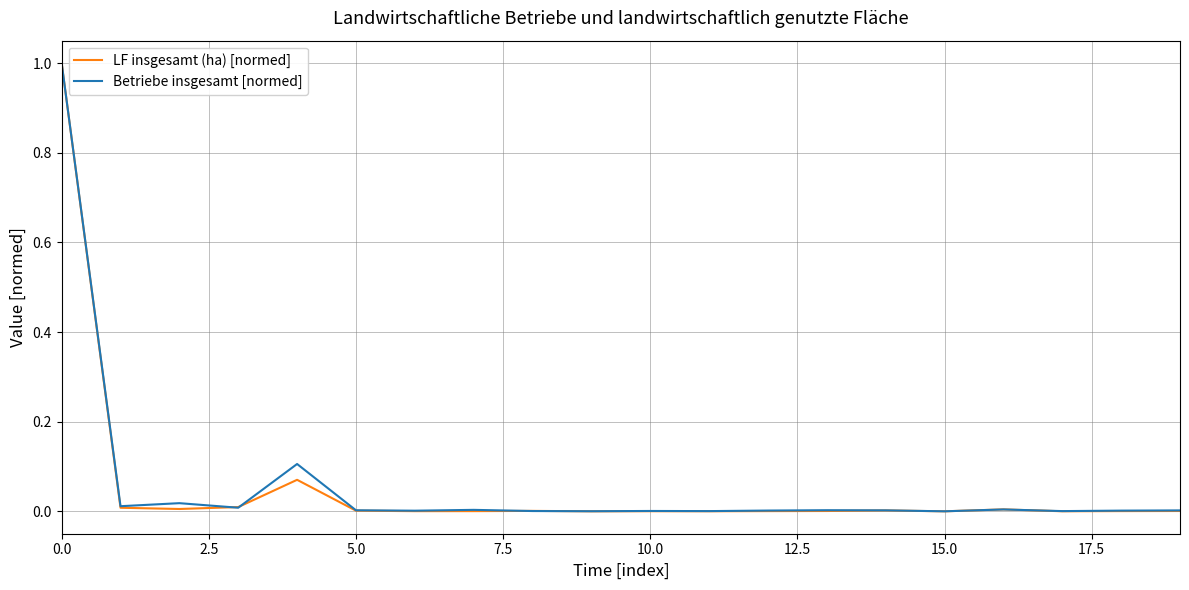

What is the highest value of the LF insgesamt (ha) [normed] series?

1.0